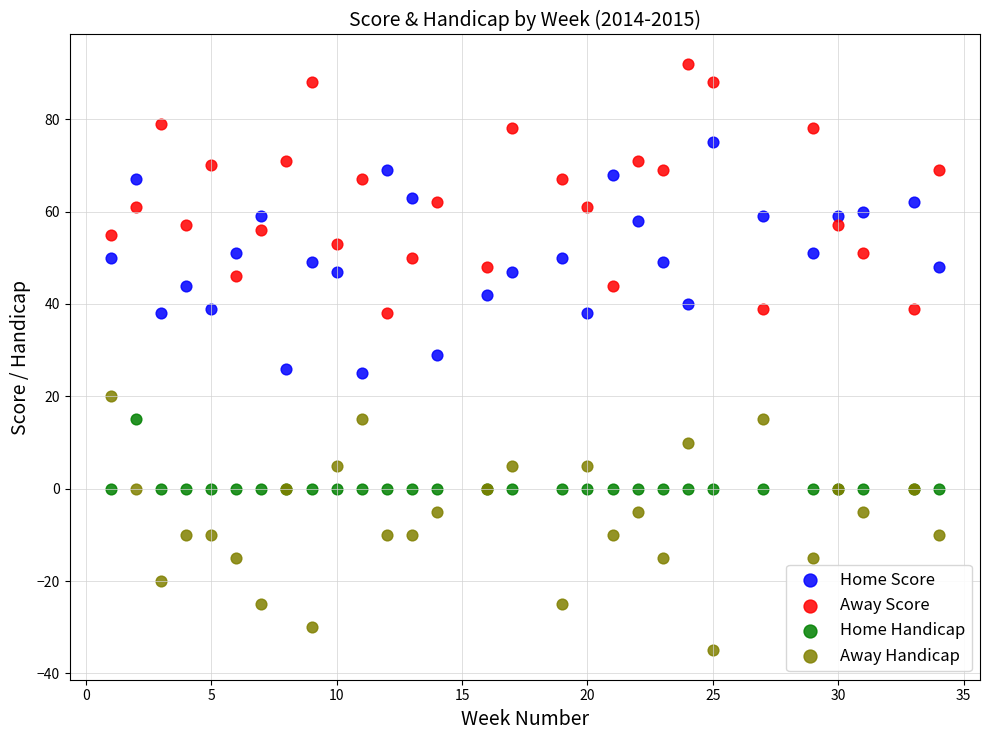

Which series contains the lowest Y value?

Away Handicap